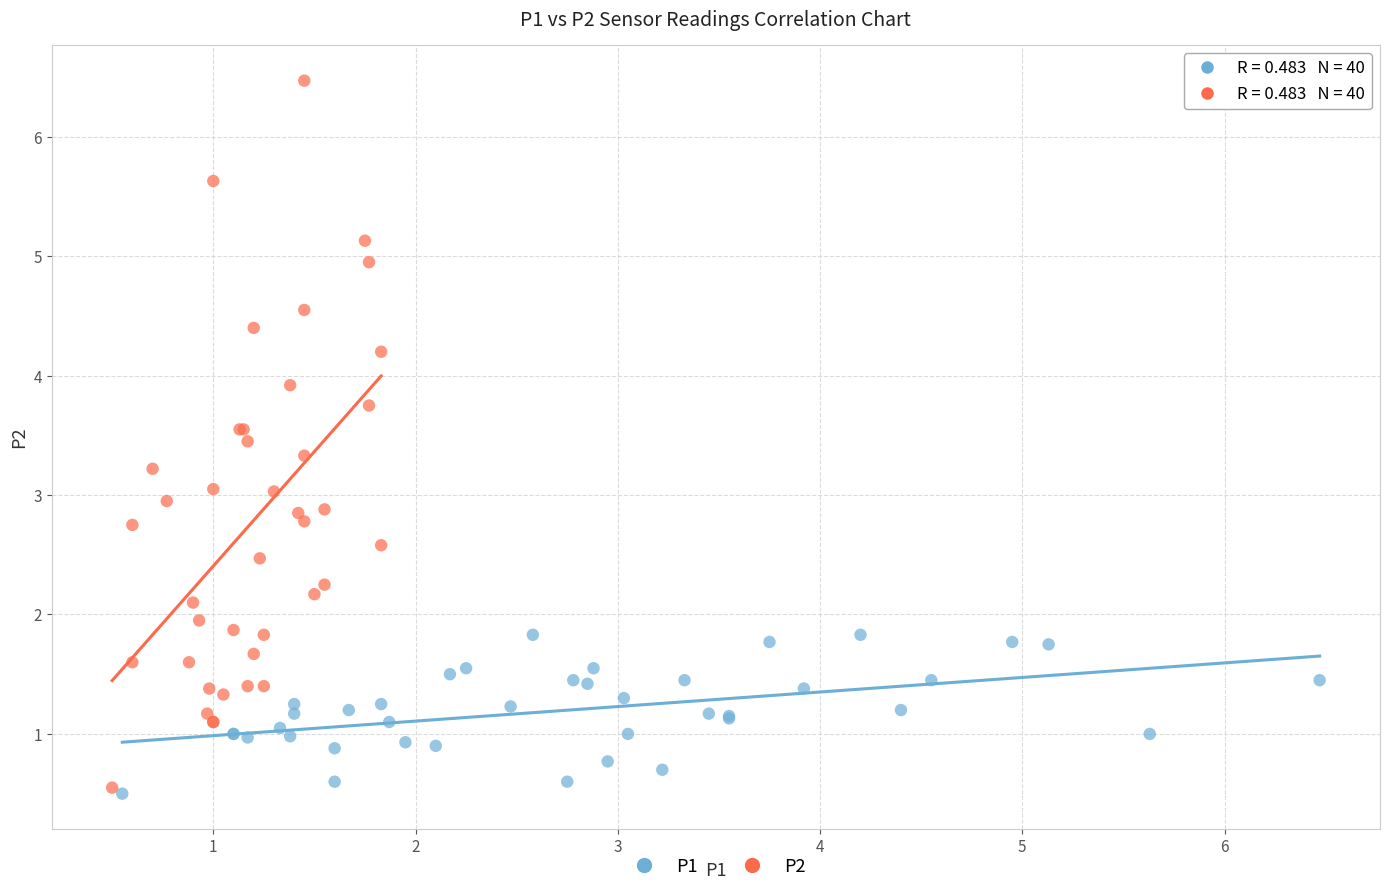

Which series reaches the maximum Y coordinate?

P2